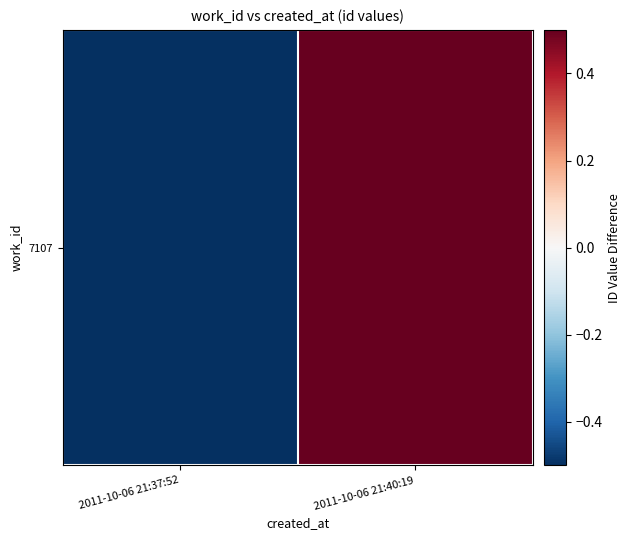

What is the smallest value displayed?

-0.5